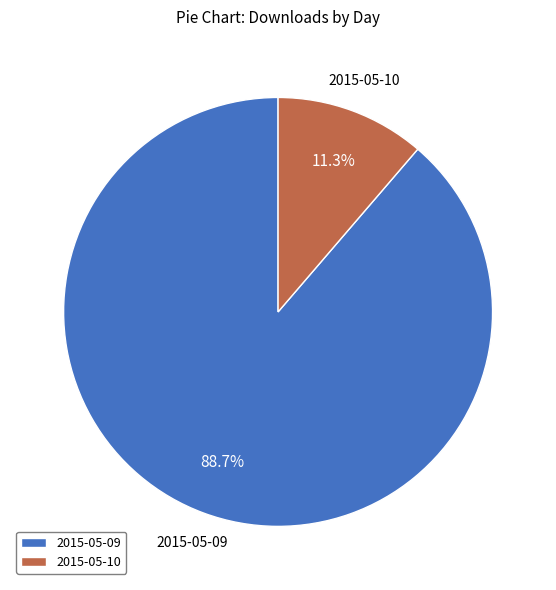

Is it true that 2015-05-09 is 99% of the pie?

False